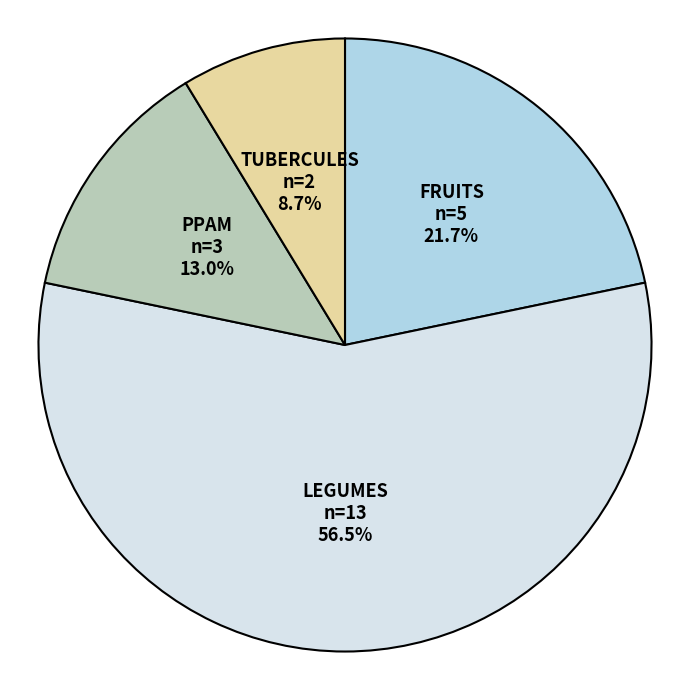

What is the majority slice?

LEGUMES